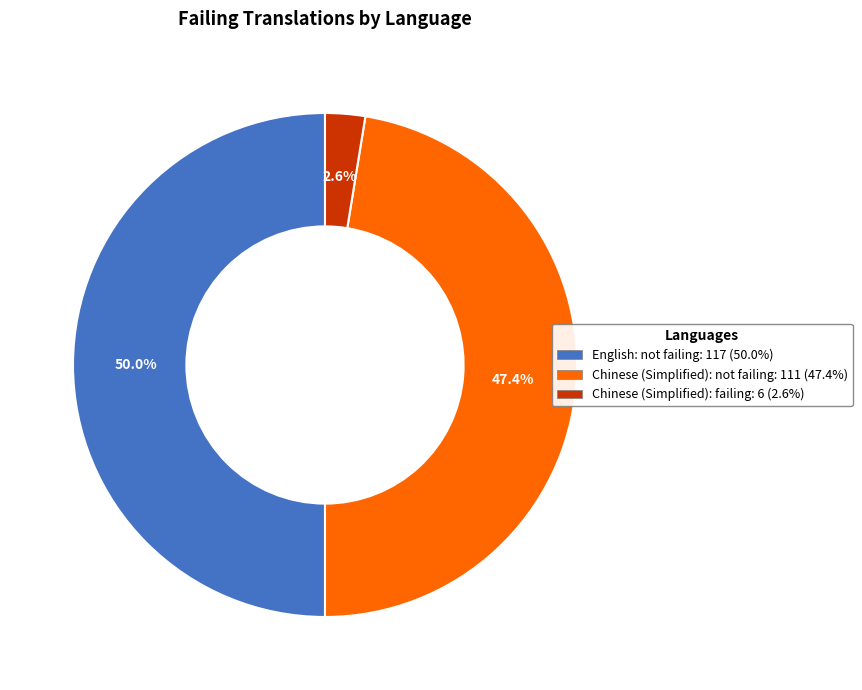

How many slices are in this pie chart?

3